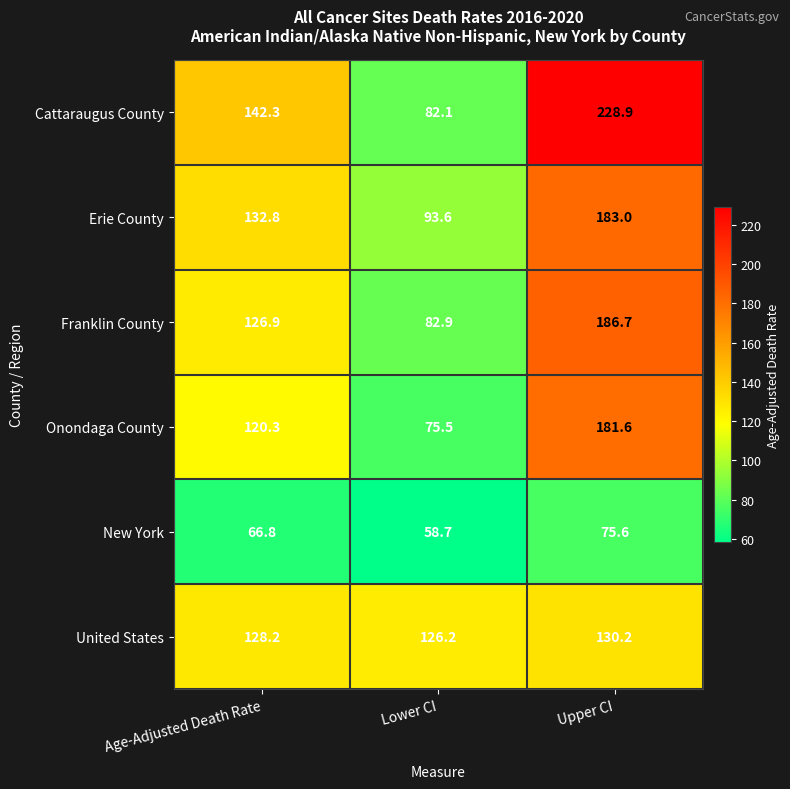

Which series has the largest total across all categories?

Cattaraugus County